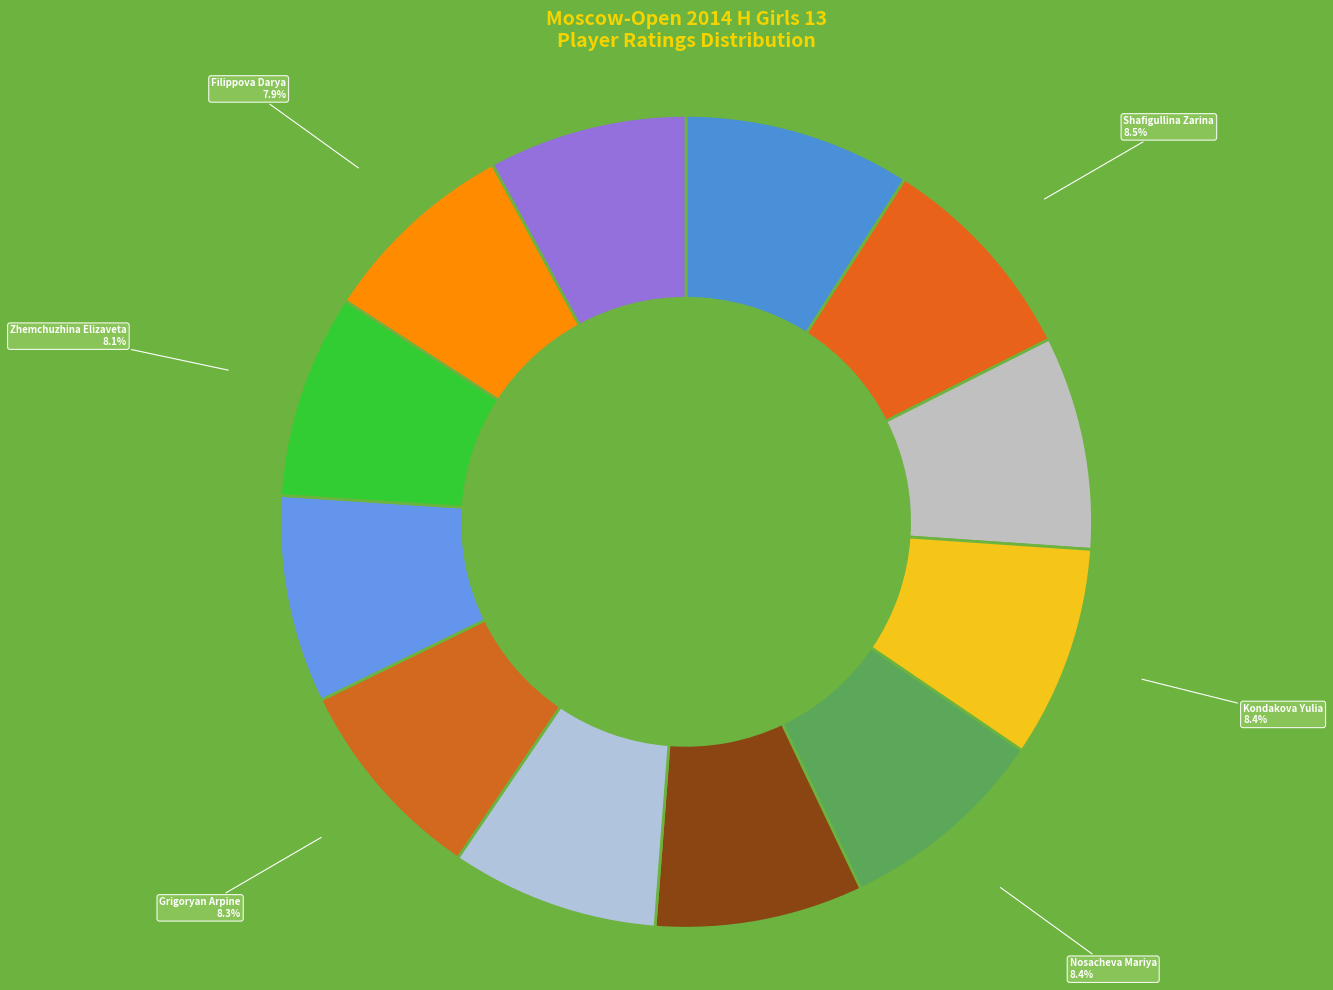

Count the number of slices in the pie.

12